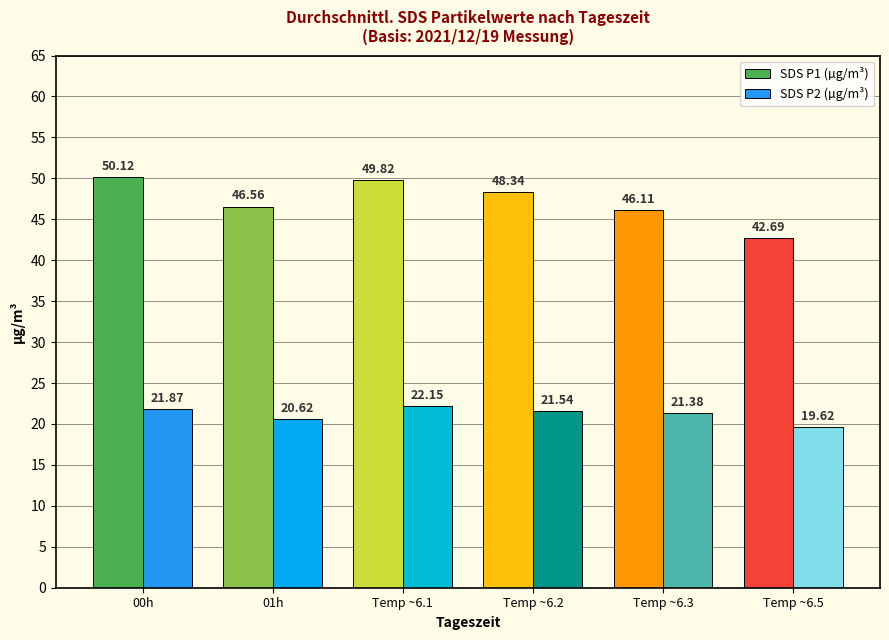

At how many categories does at least one series exceed 29?

6